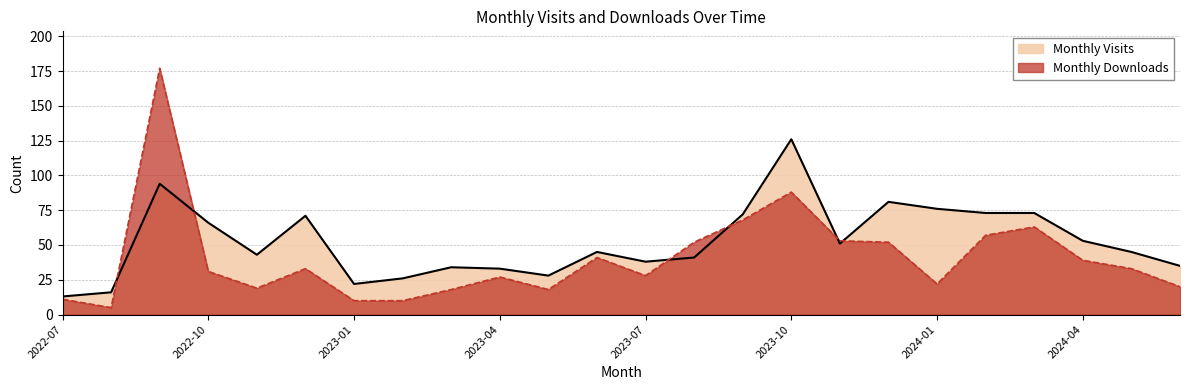

Which label corresponds to the largest value in the chart?

2022-09